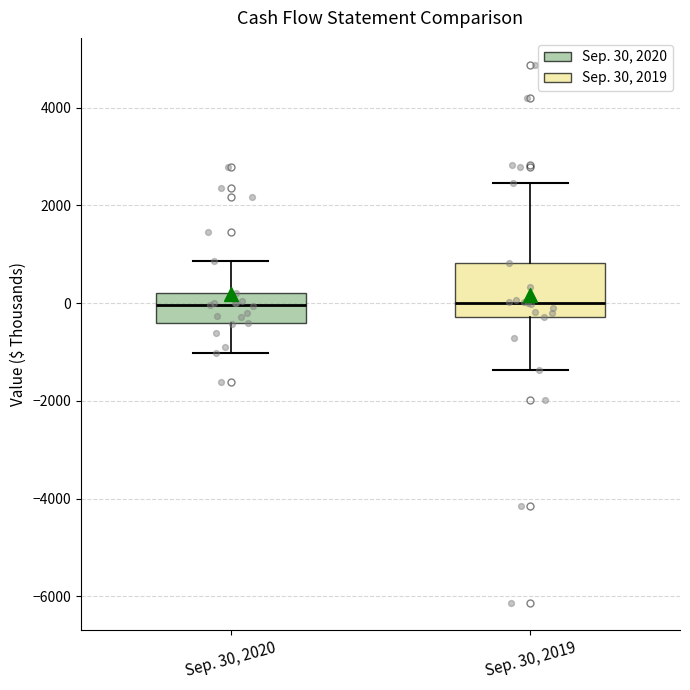

Reading left to right, read every box against the y-axis: the position of its median line, the range the box covers, and the ends of its whiskers. The values are not printed on the chart, so give them approximately, as read against the axis.

Sep. 30, 2020: median 0, box -400 to 200, whiskers -1000 to 800
Sep. 30, 2019: median 0, box -200 to 800, whiskers -1400 to 2400